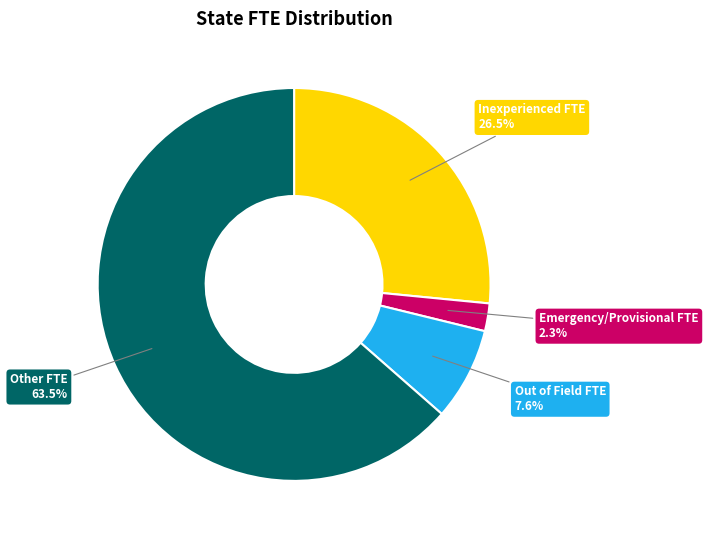

Does any single category account for the majority?

Yes